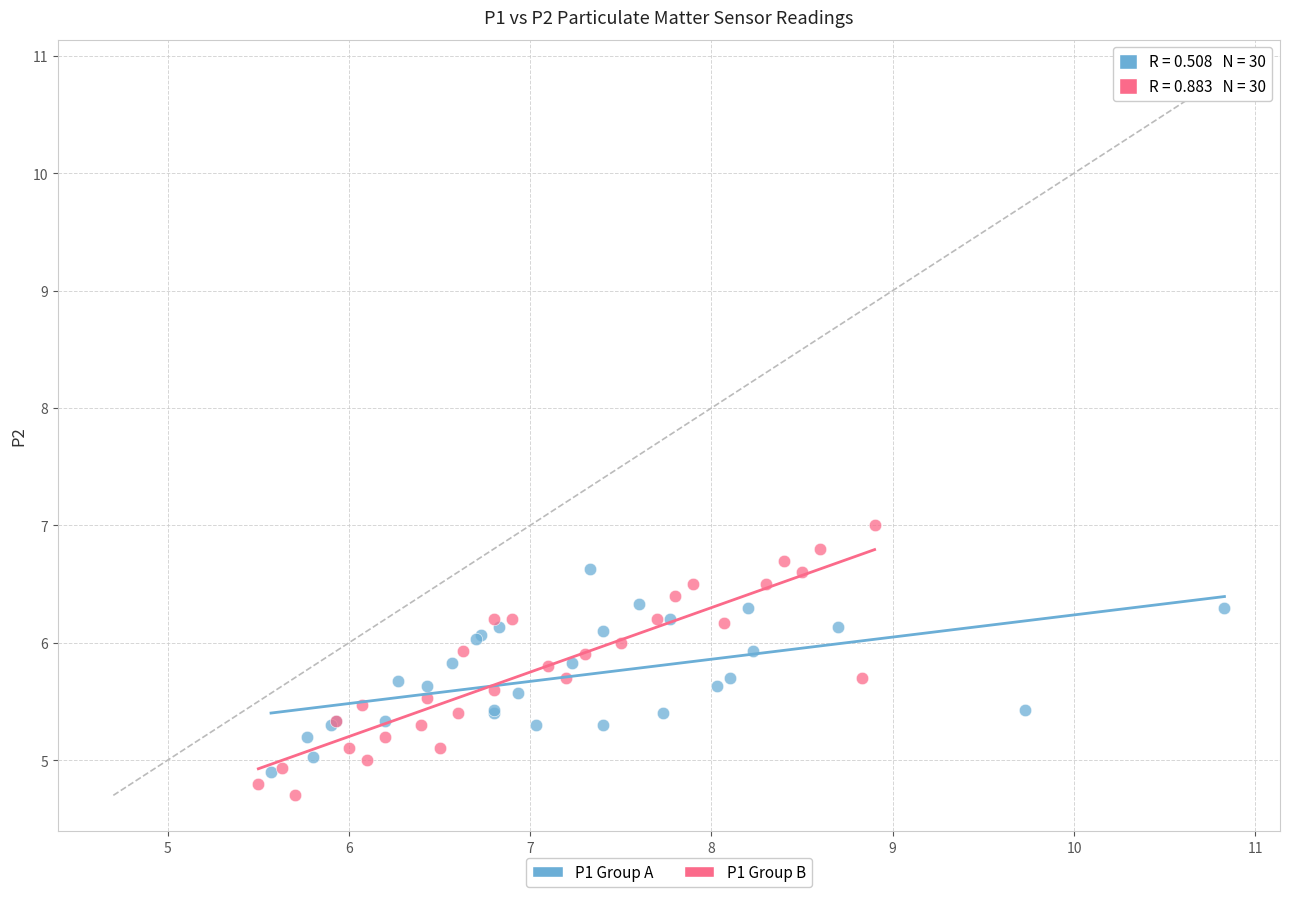

Which series reaches the maximum Y coordinate?

P1 Group B